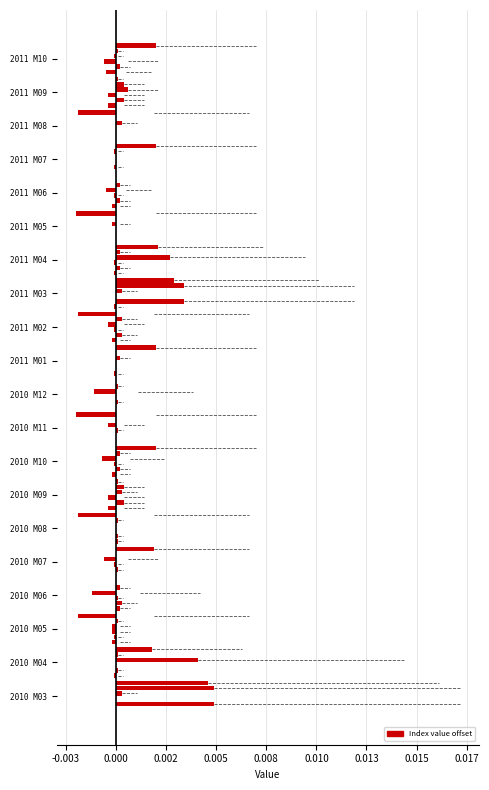

Does the chart contain stacked bars?

No